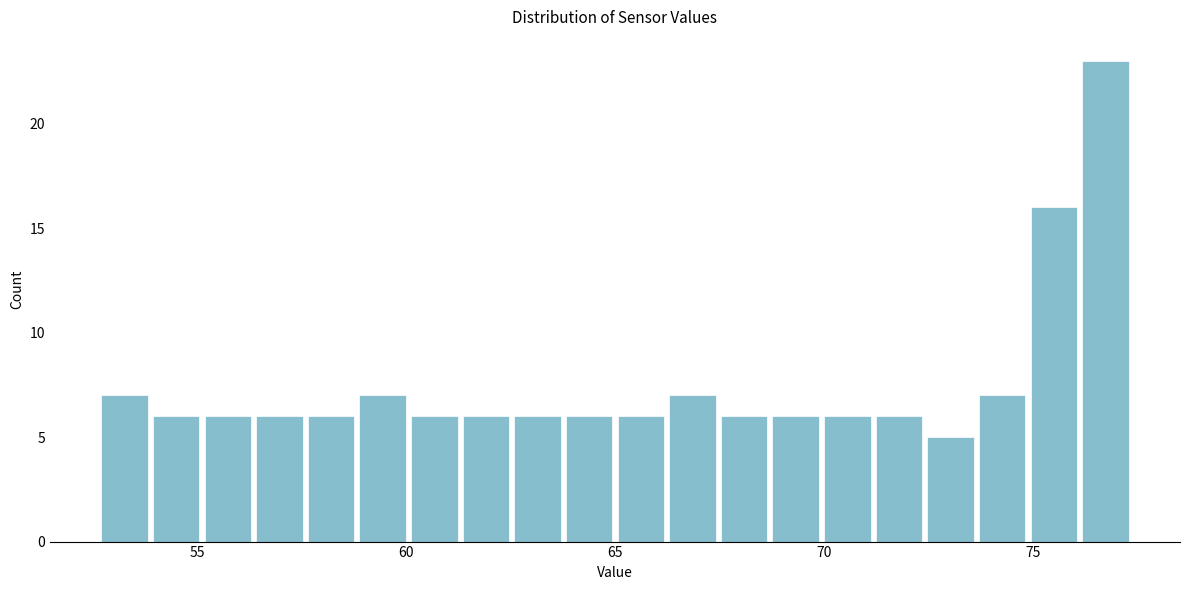

Around what value on the x-axis is the tallest bar? Give the approximate position of its centre, as read against the axis.

76.5